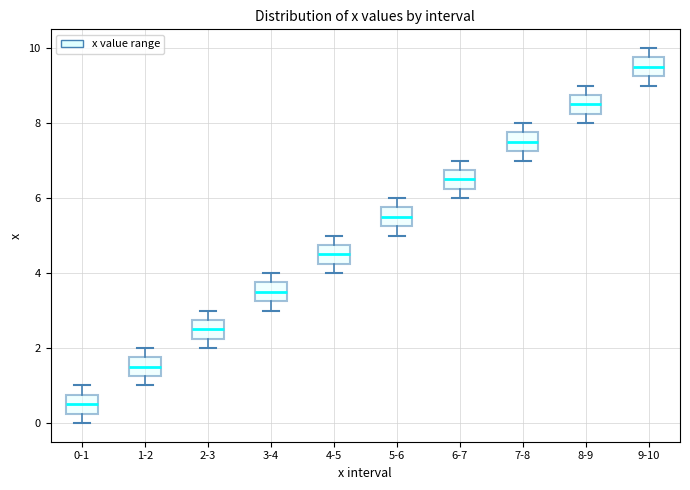

Reading left to right, read every box against the y-axis: the position of its median line, the range the box covers, and the ends of its whiskers. The values are not printed on the chart, so give them approximately, as read against the axis.

0-1: median 0.6, box 0.2 to 0.8, whiskers 0.0 to 1.0
1-2: median 1.6, box 1.2 to 1.8, whiskers 1.0 to 2.0
2-3: median 2.6, box 2.2 to 2.8, whiskers 2.0 to 3.0
3-4: median 3.6, box 3.2 to 3.8, whiskers 3.0 to 4.0
4-5: median 4.6, box 4.2 to 4.8, whiskers 4.0 to 5.0
5-6: median 5.6, box 5.2 to 5.8, whiskers 5.0 to 6.0
6-7: median 6.6, box 6.2 to 6.8, whiskers 6.0 to 7.0
7-8: median 7.6, box 7.2 to 7.8, whiskers 7.0 to 8.0
8-9: median 8.6, box 8.2 to 8.8, whiskers 8.0 to 9.0
9-10: median 9.6, box 9.2 to 9.8, whiskers 9.0 to 10.0